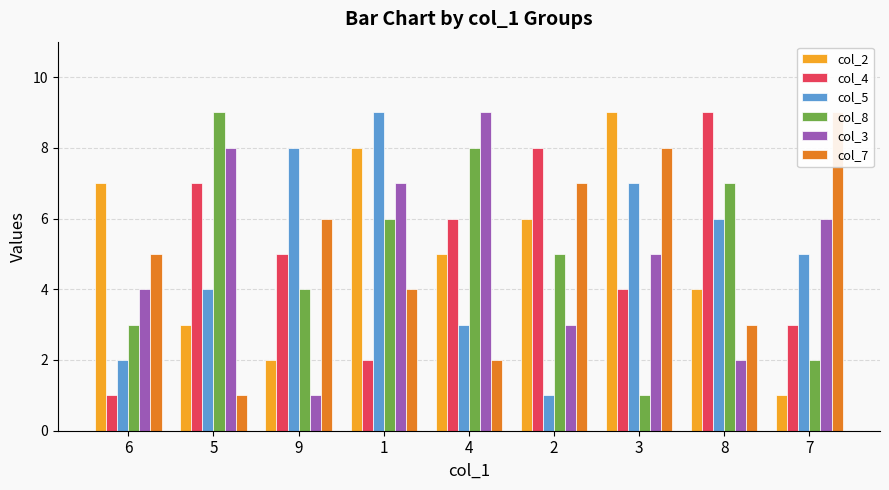

Rank the series at 6 from lowest to highest value.

col_4, col_5, col_8, col_3, col_7, col_2